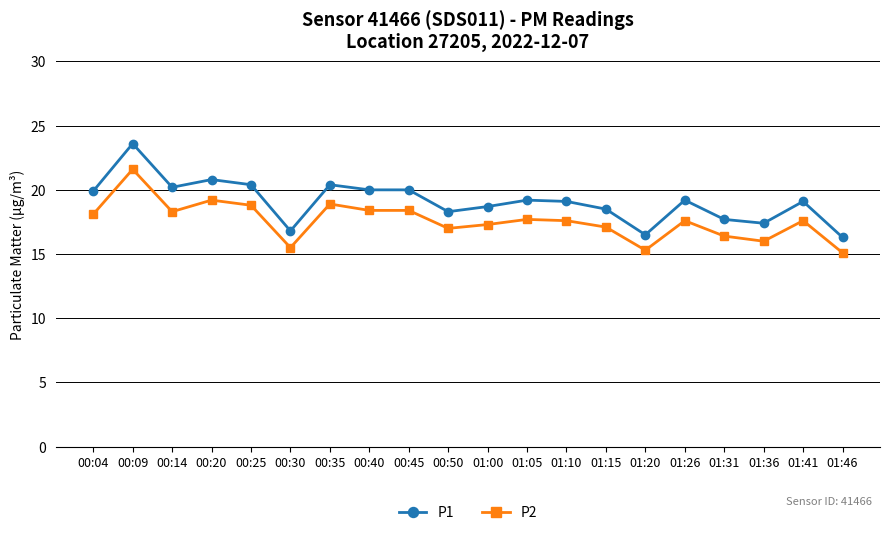

Is the value of P2 at 01:00 greater than the value of P1 at 01:05?

No